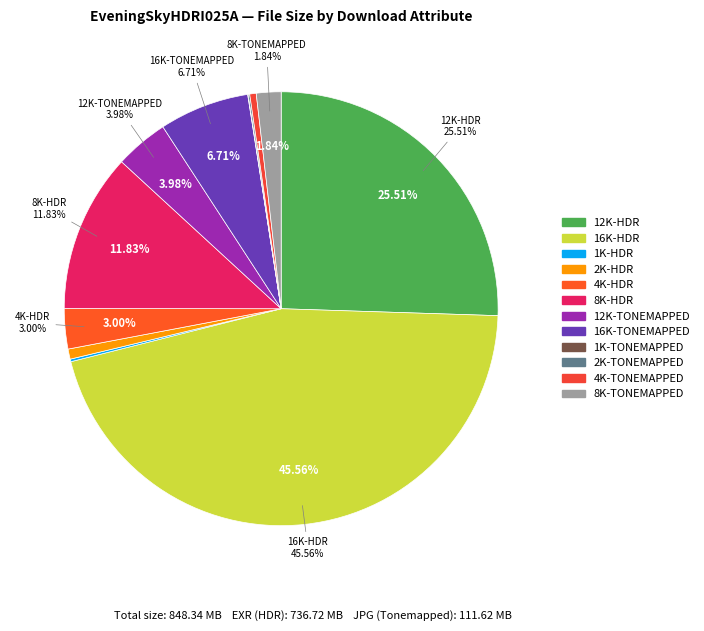

Approximately how many times larger is the value at 16K-HDR compared to 12K-HDR?

1.8